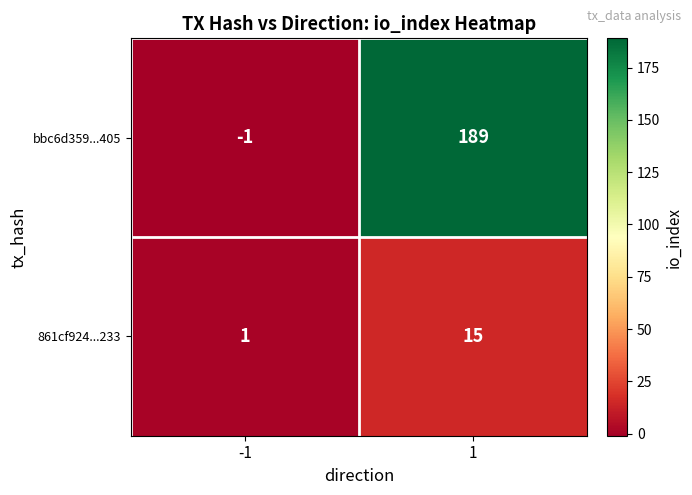

The value of 861cf924...233 at 1 is 15. True or false?

True